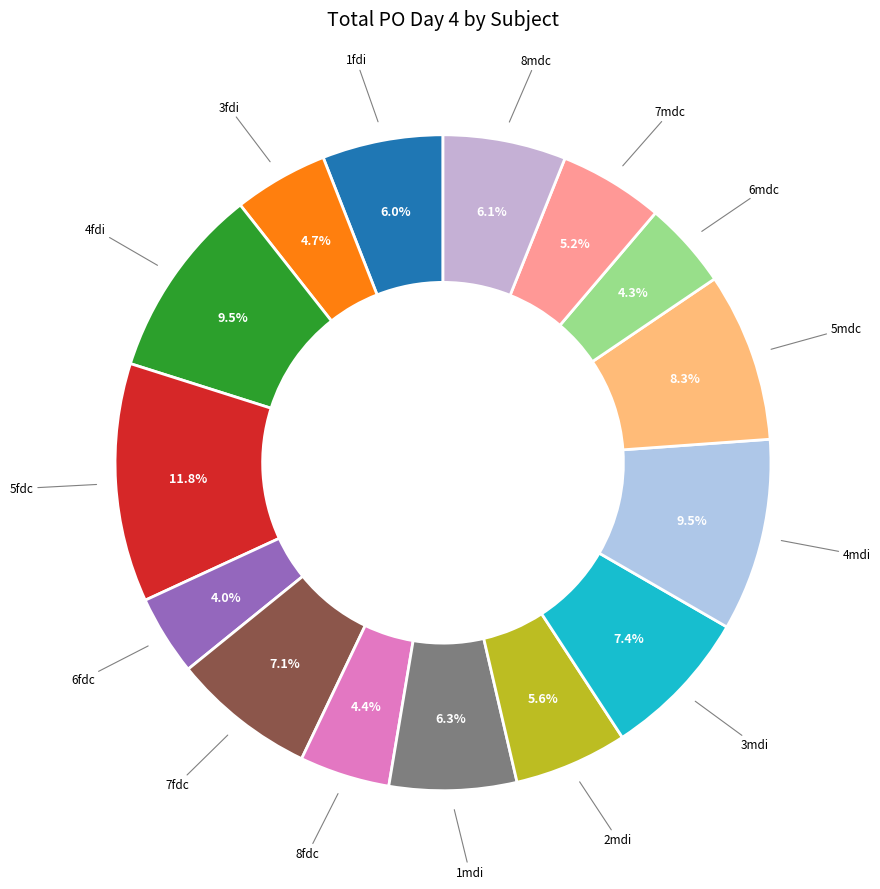

How many segments does this pie chart have?

15